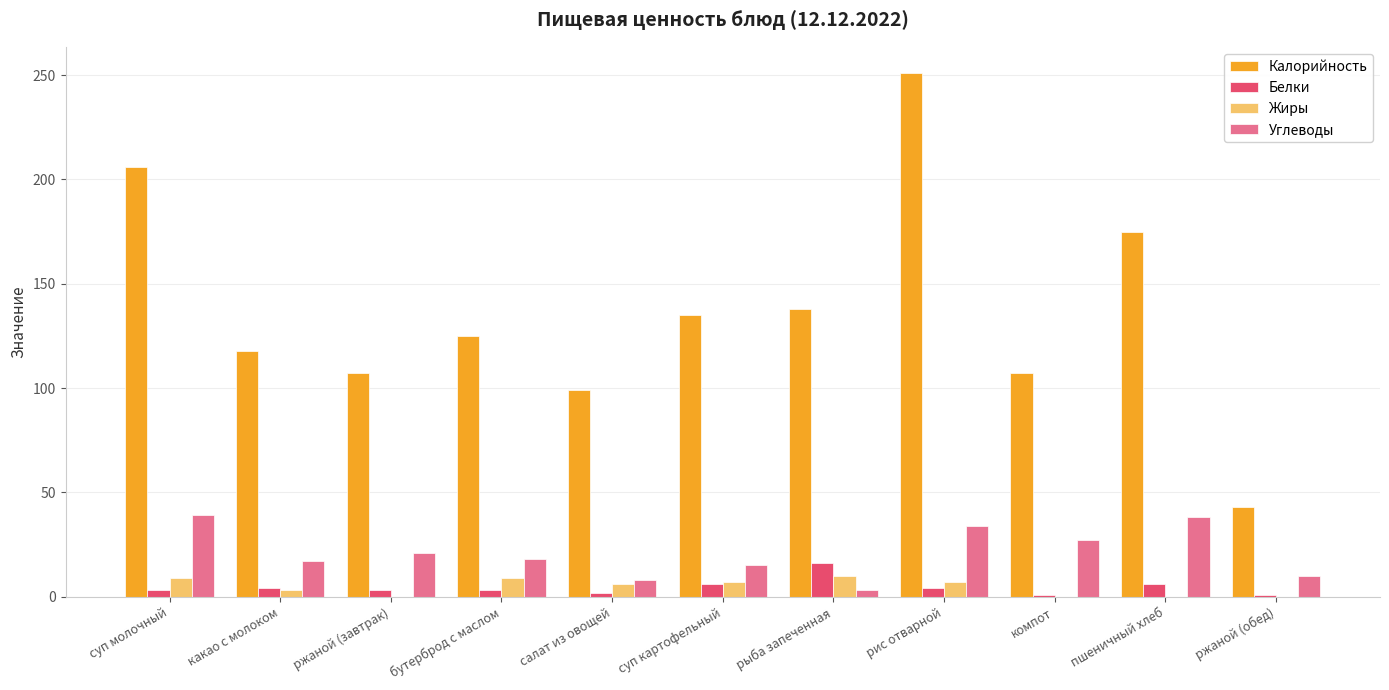

How many groups of bars are there?

11